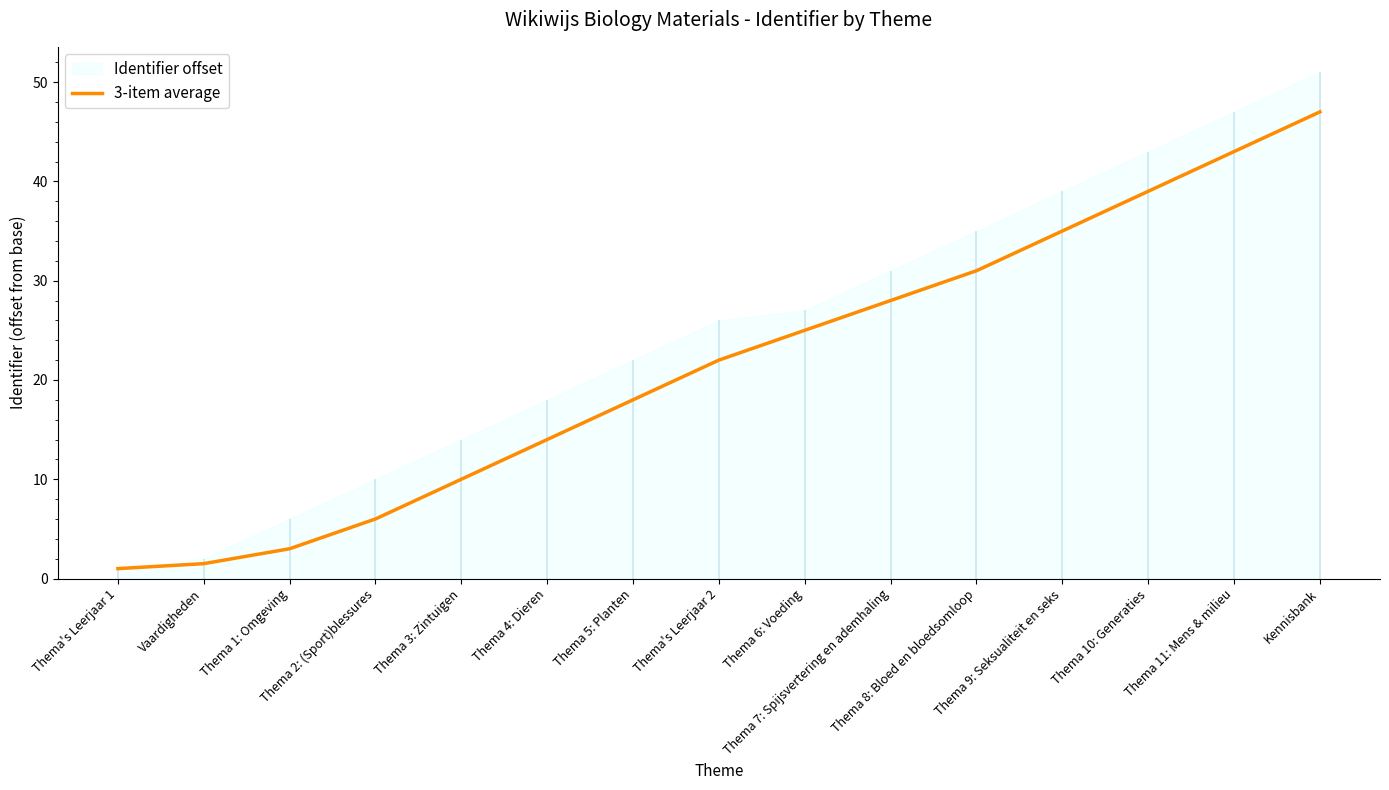

Is it true that the value at Thema 4: Dieren is 14.0?

True